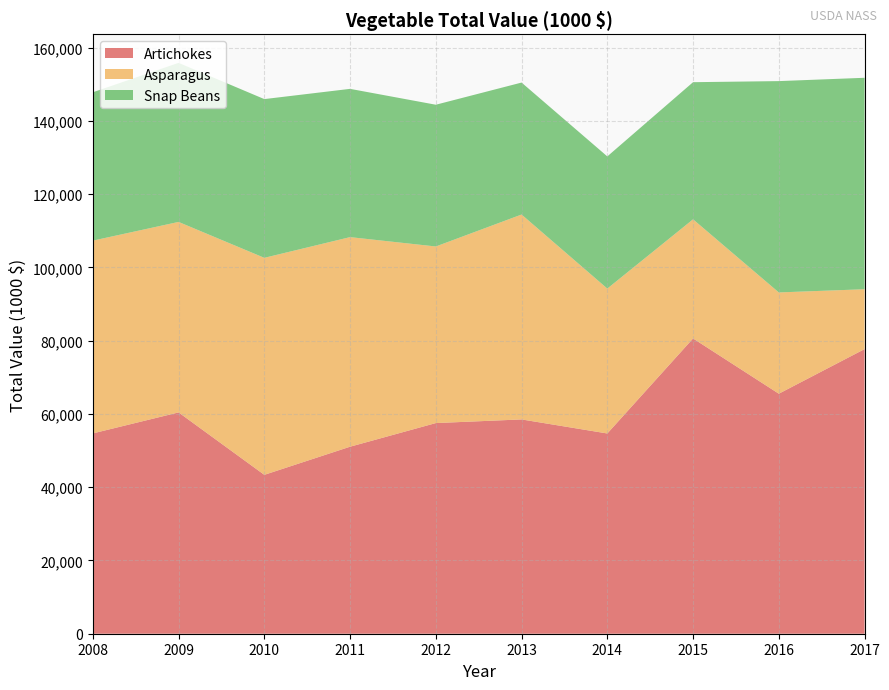

The value of Artichokes at 2009 is 60415. True or false?

True